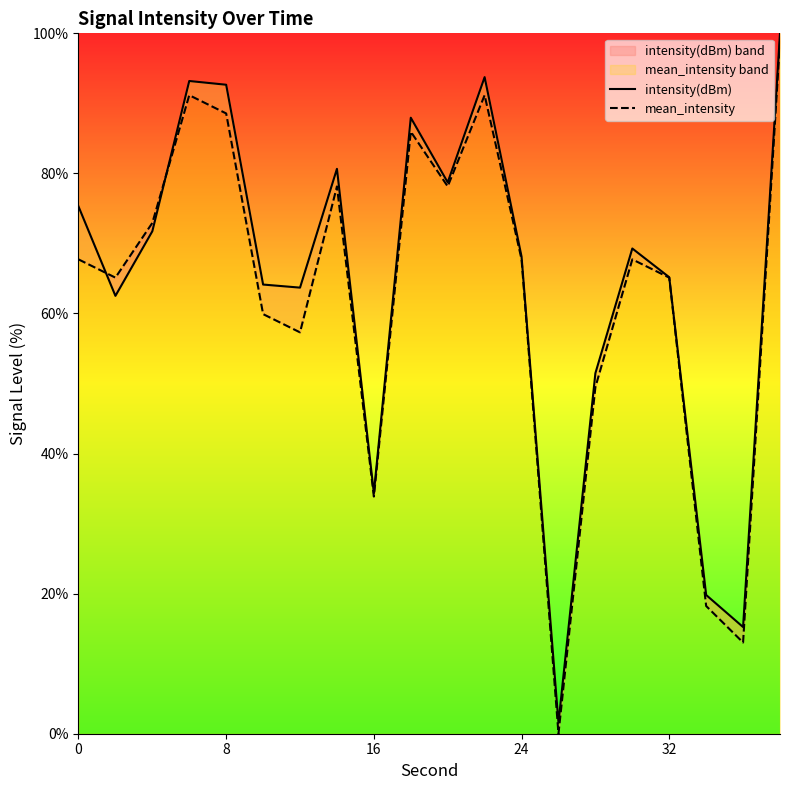

The mean_intensity series shows 138.6 at 7. True or false?

False